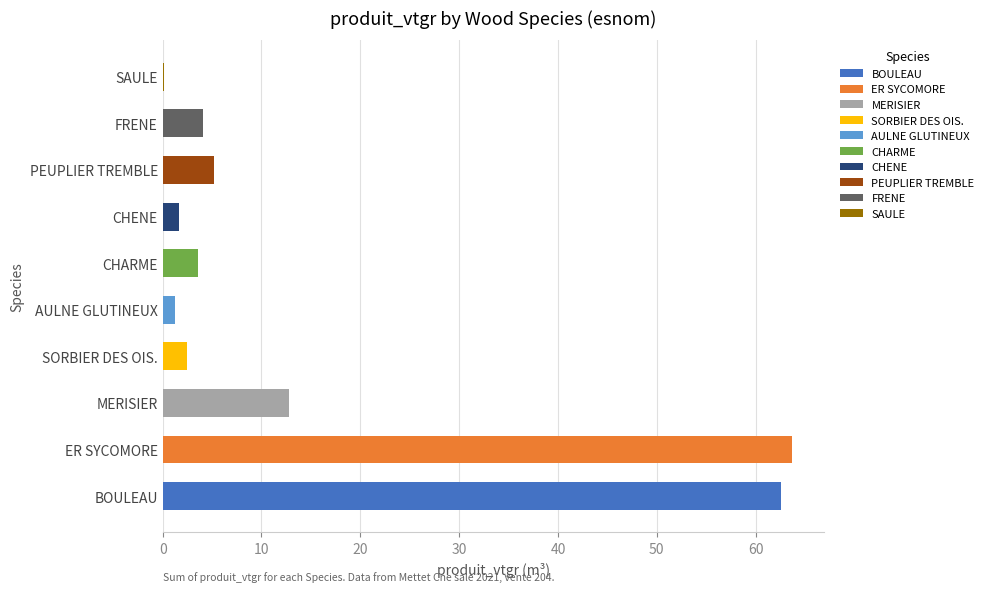

Rank the categories by value from highest to lowest.

ER SYCOMORE, BOULEAU, MERISIER, PEUPLIER TREMBLE, FRENE, CHARME, SORBIER DES OIS., CHENE, AULNE GLUTINEUX, SAULE